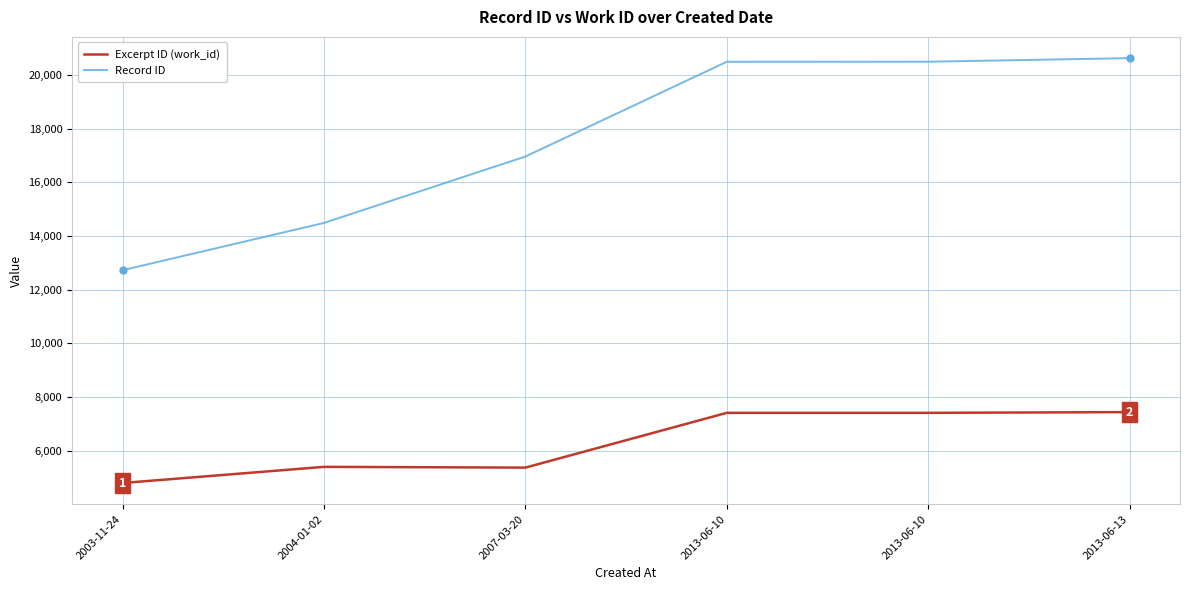

Read the Excerpt ID (work_id) value at 2007-03-20.

5366